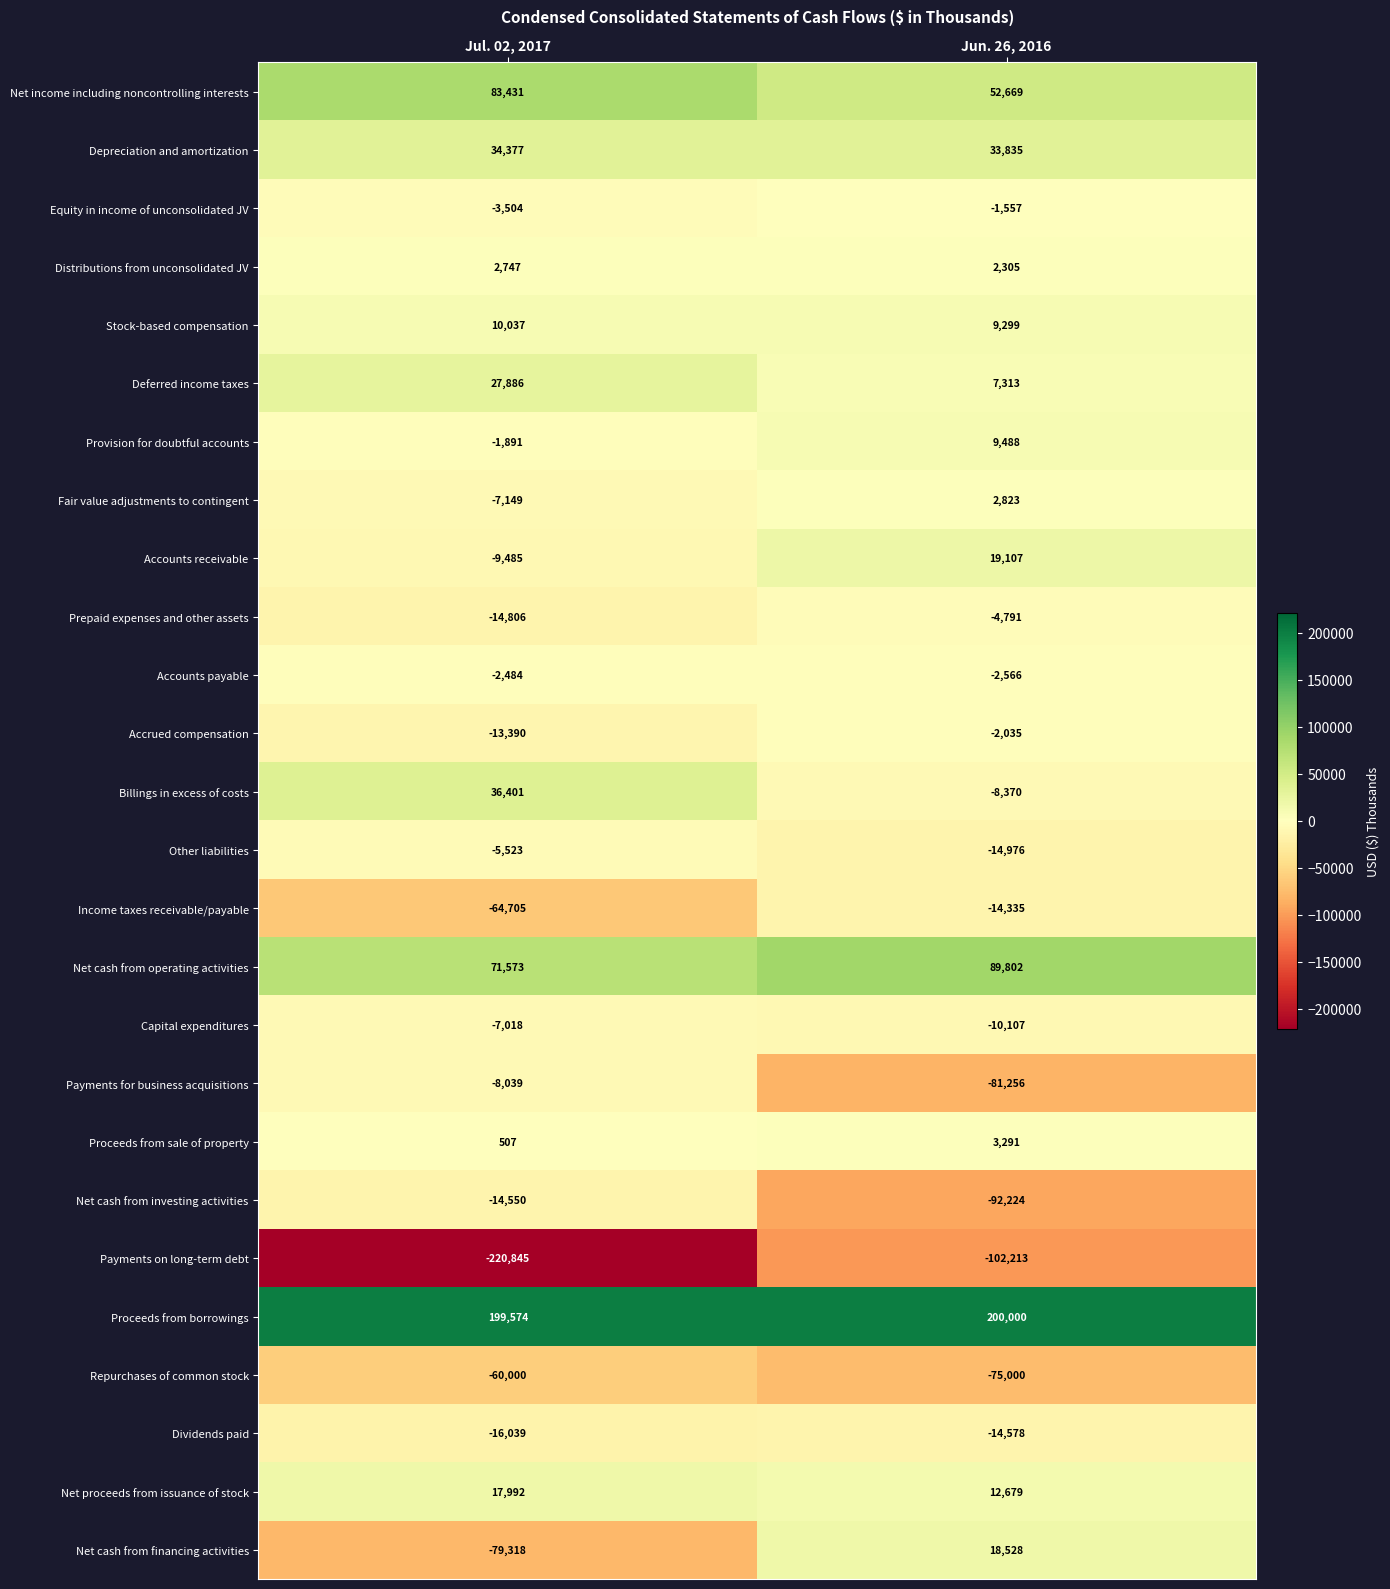

What is the approximate value of Equity in income of unconsolidated JV at Jun. 26, 2016, to the nearest 100?

-1600